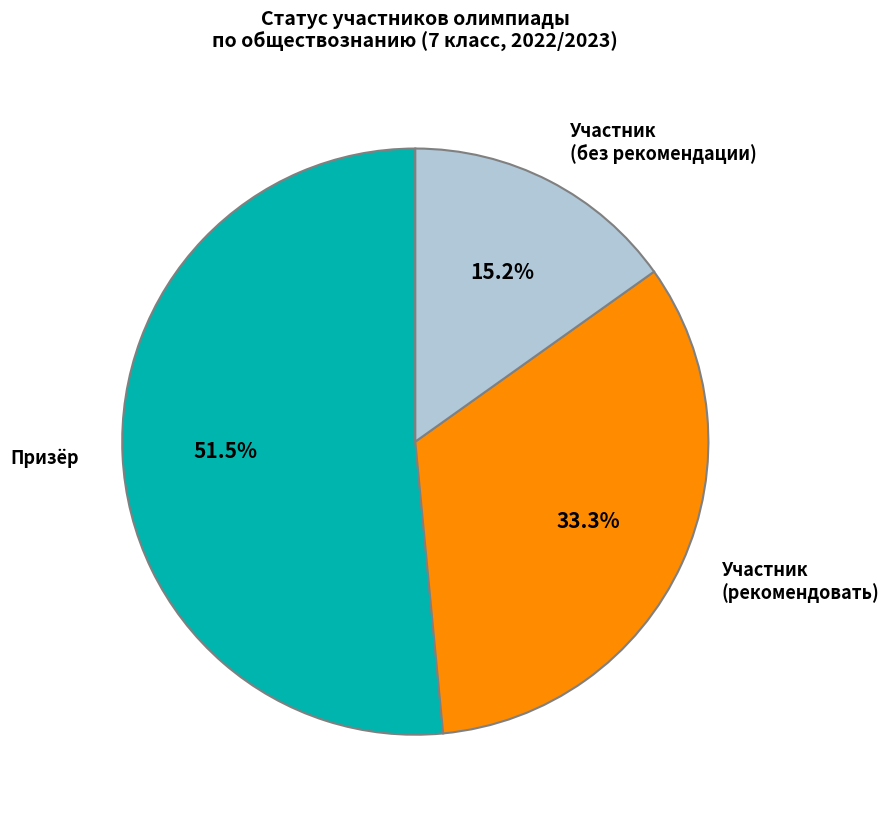

What portion of the pie excludes Призёр?

48.5%